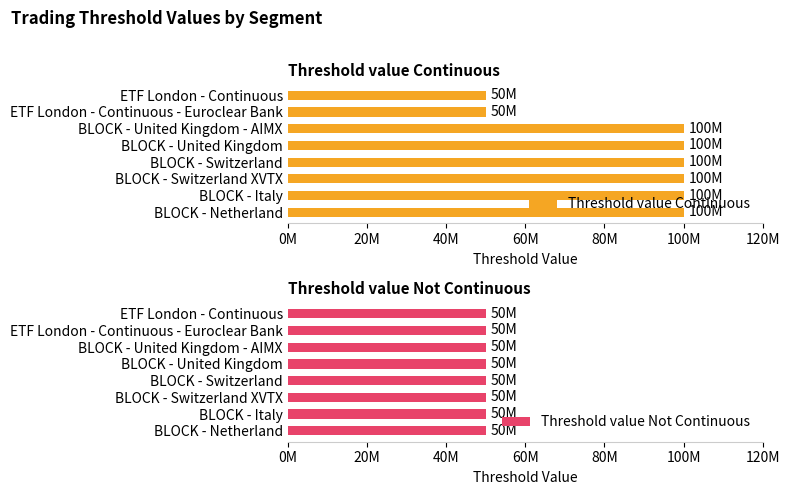

How many values in the Threshold value Continuous series are below 100000000?

2